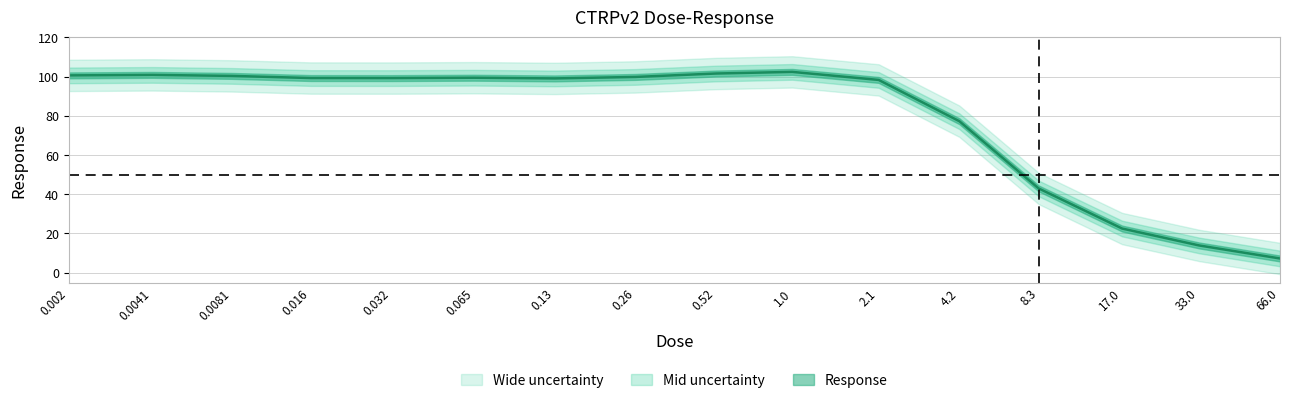

At which label does the data first exceed 99?

0.002